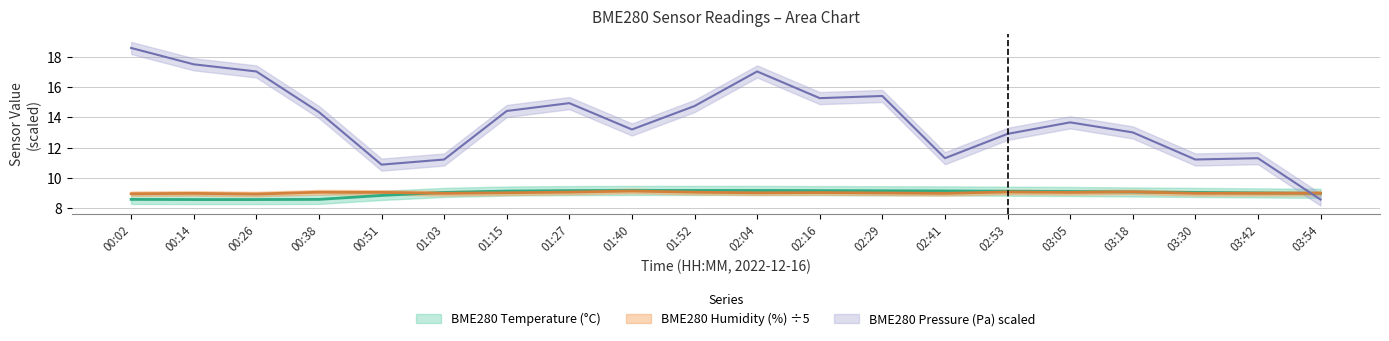

What is the sum of all BME280_pressure_kPa values?

276.6